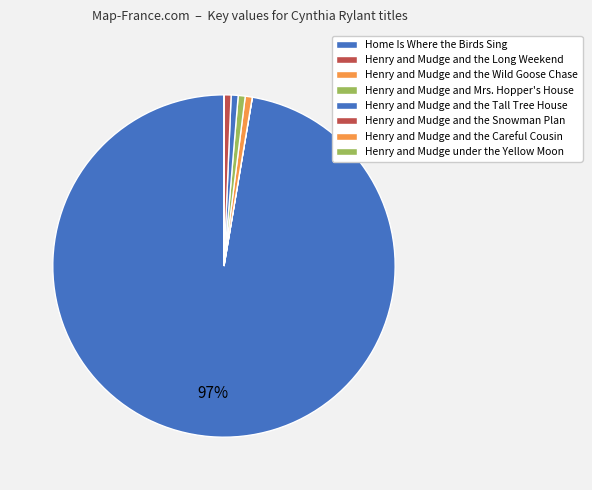

To the nearest percent, what is the combined percentage of Henry and Mudge and the Wild Goose Chase and Home Is Where the Birds Sing?

98%